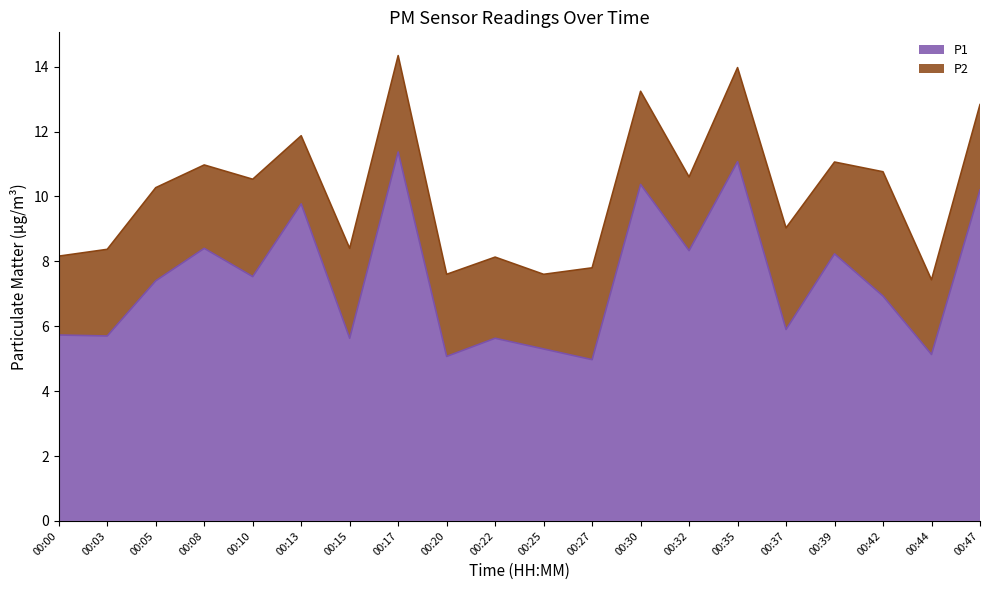

True or false: P1 has a value of 5.1 at 00:44.

True